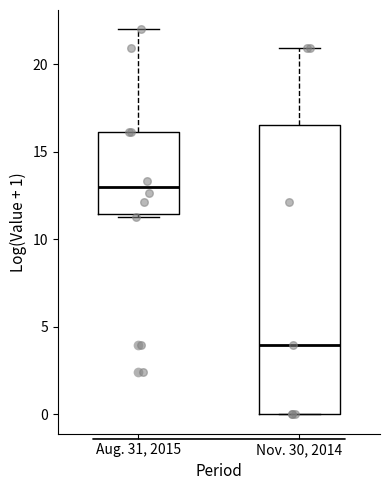

Reading left to right, read every box against the y-axis: the position of its median line, the range the box covers, and the ends of its whiskers. The values are not printed on the chart, so give them approximately, as read against the axis.

Aug. 31, 2015: median 13.0, box 11.5 to 16.0, whiskers 11.0 to 22.0
Nov. 30, 2014: median 4.0, box 0.0 to 16.5, whiskers 0.0 to 21.0